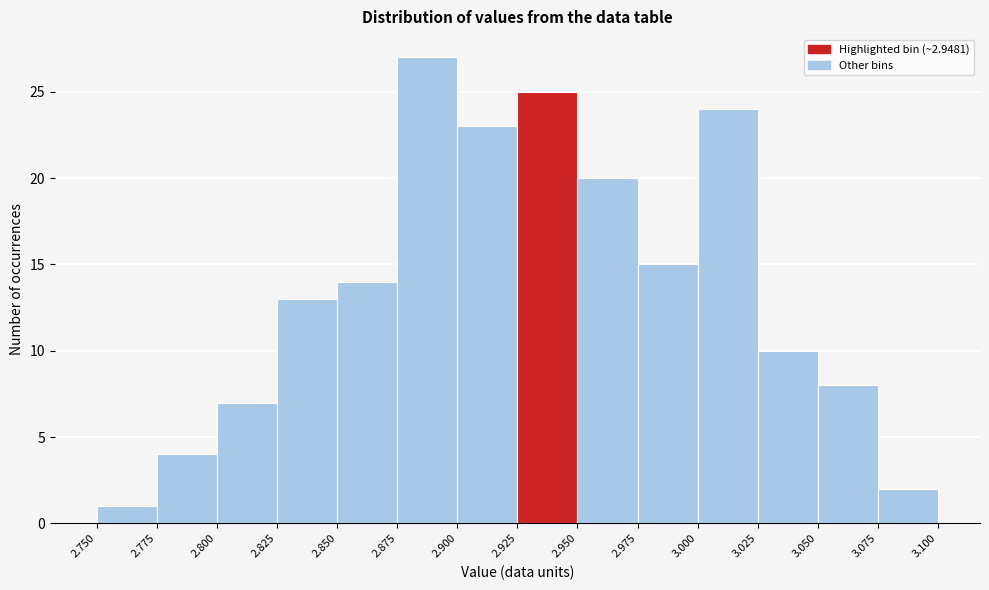

Over which range of the x-axis is the bar tallest?

2.875 to 2.900